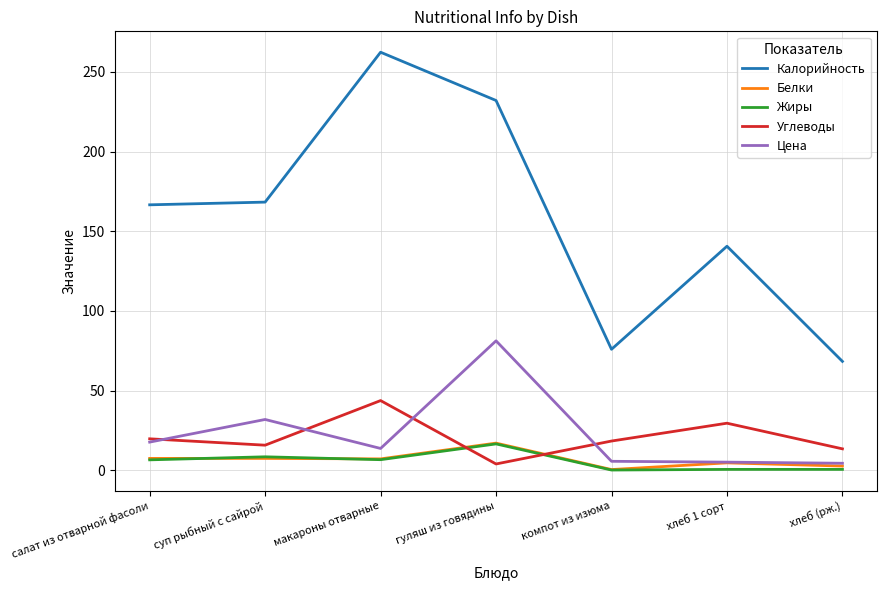

Is the value of Калорийность at хлеб (рж.) greater than the value of Белки at хлеб (рж.)?

Yes